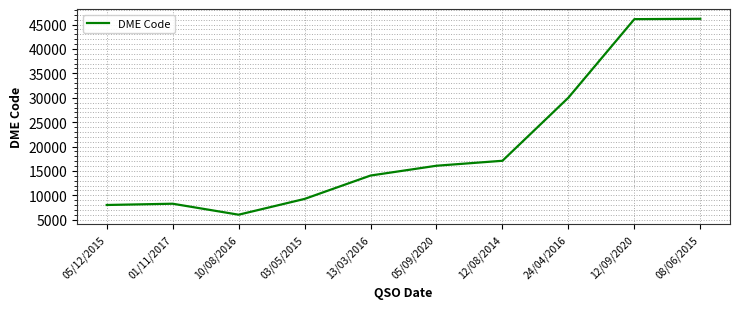

What is the smallest value displayed?

6028